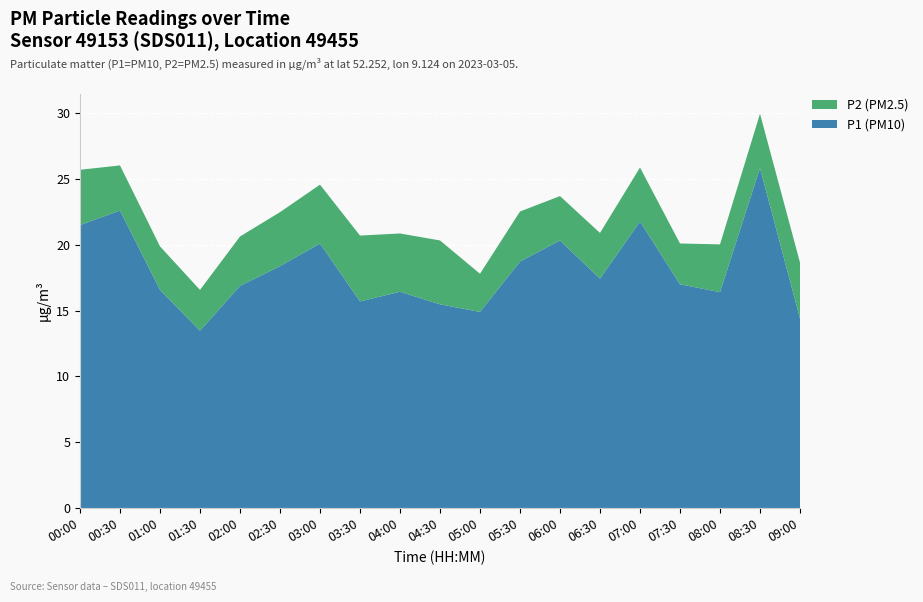

Reading left to right, what are all the values shown in this chart?

P1 (PM10): 21.5	22.6	16.6	13.5	16.9	18.4	20.1	15.7	16.4	15.5	14.9	18.7	20.3	17.4	21.8	17.0	16.4	25.8	14.4
P2 (PM2.5): 4.2	3.4	3.3	3.1	3.8	4.1	4.5	5.0	4.4	4.8	2.9	3.8	3.4	3.5	4.1	3.1	3.6	4.1	4.2